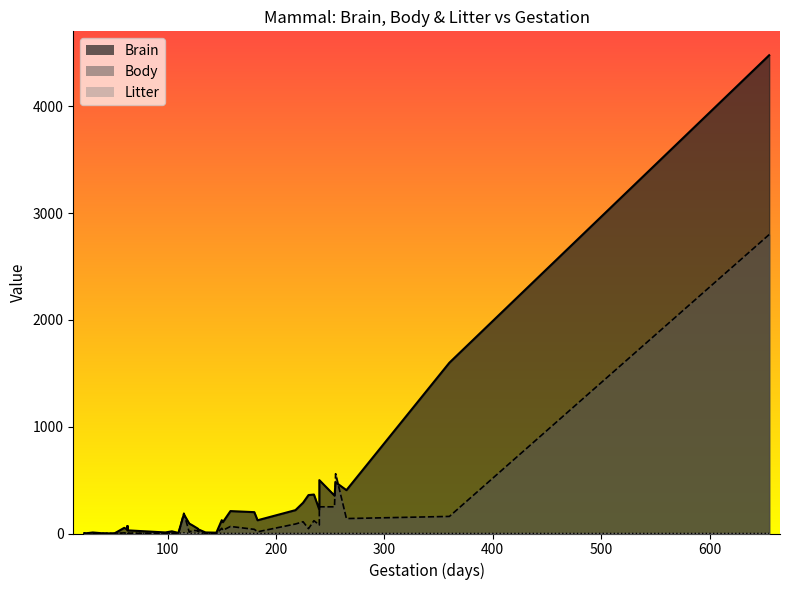

What is the label of the 17th point from the right?

22